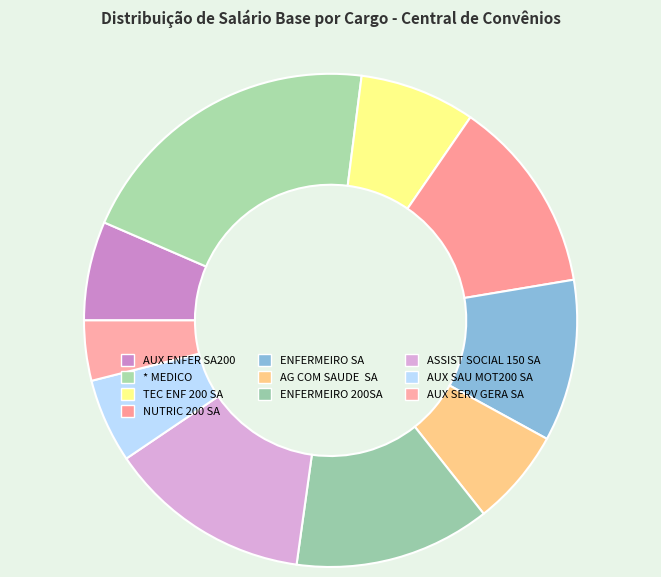

What is the smallest slice in the pie chart?

AUX SERV GERA SA